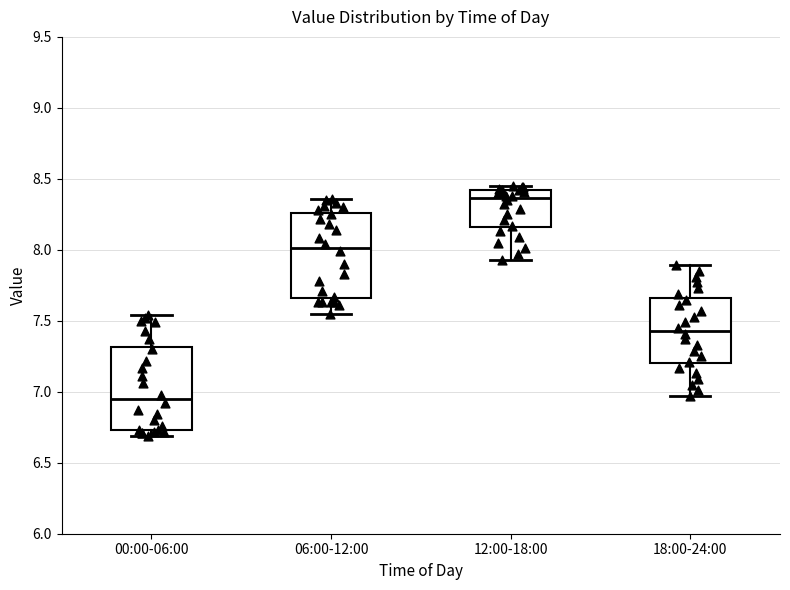

Reading left to right, transcribe this box plot: for each box, give where its median line is, the range the box spans, and where its two whiskers end, as read against the y-axis. The values are not printed on the chart, so give them approximately, as read against the axis.

00:00-06:00: median 6.95, box 6.75 to 7.30, whiskers 6.70 to 7.55
06:00-12:00: median 8.00, box 7.65 to 8.25, whiskers 7.55 to 8.35
12:00-18:00: median 8.35, box 8.15 to 8.40, whiskers 7.95 to 8.45
18:00-24:00: median 7.45, box 7.20 to 7.65, whiskers 6.95 to 7.90